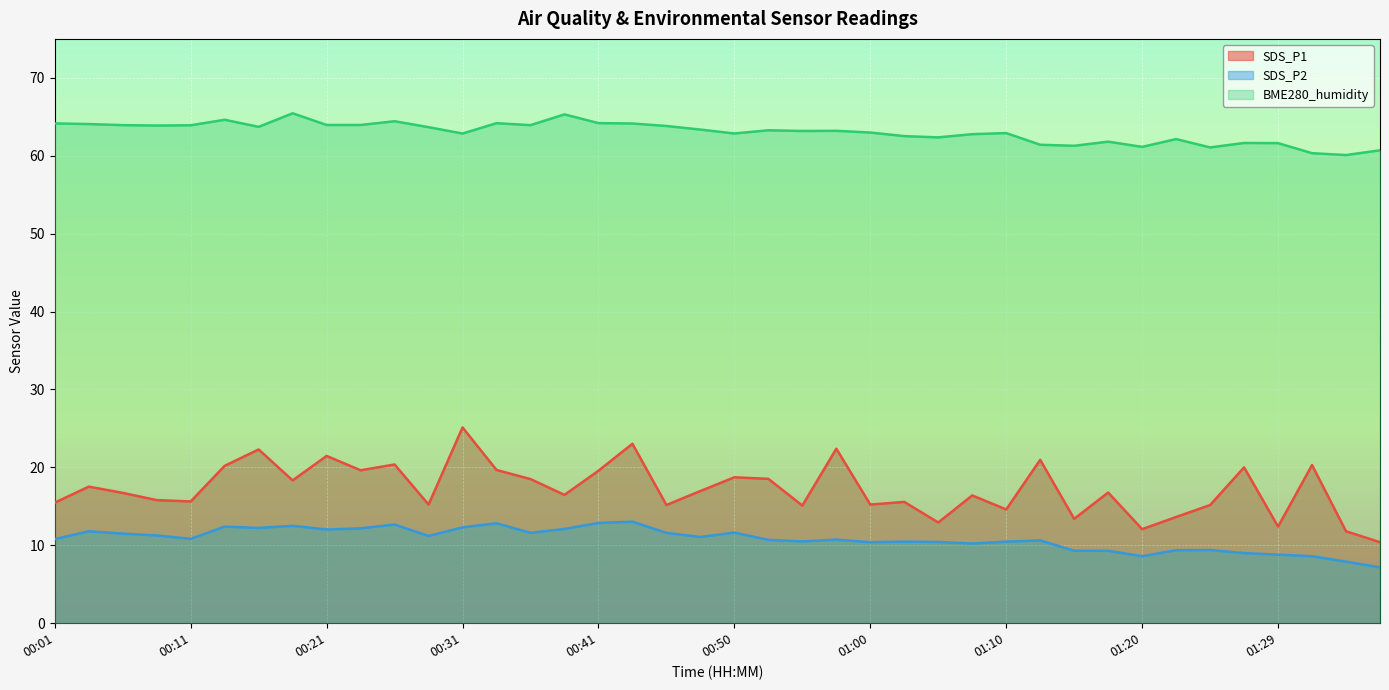

Is the value of SDS_P2 at 00:55 greater than the value of SDS_P1 at 01:10?

No